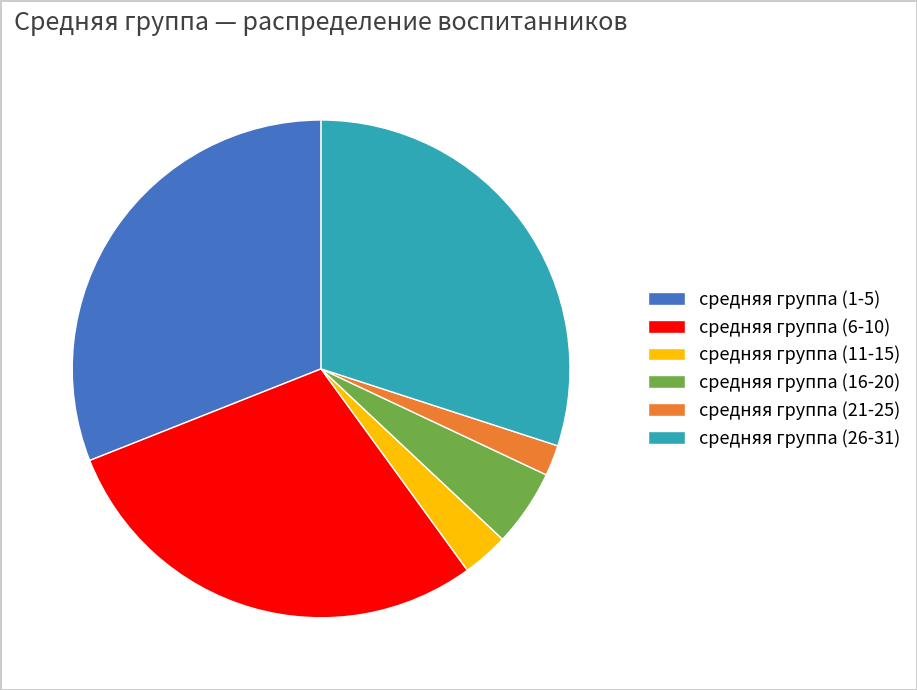

Is the sum of средняя группа (11-15) and средняя группа (1-5) greater than half?

No